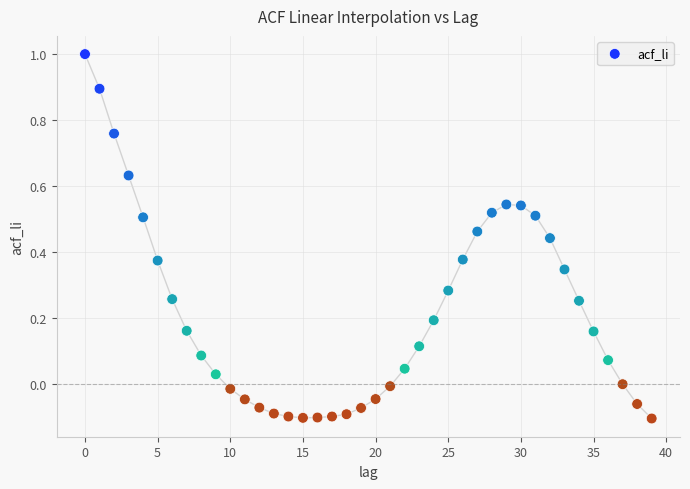

What is the range of Y values (max minus min)?

1.1